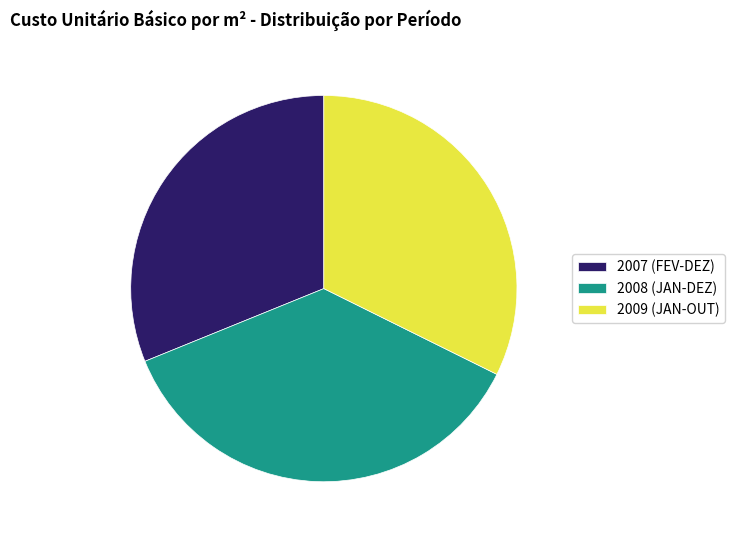

Which slice is the smallest?

2007 (FEV-DEZ)